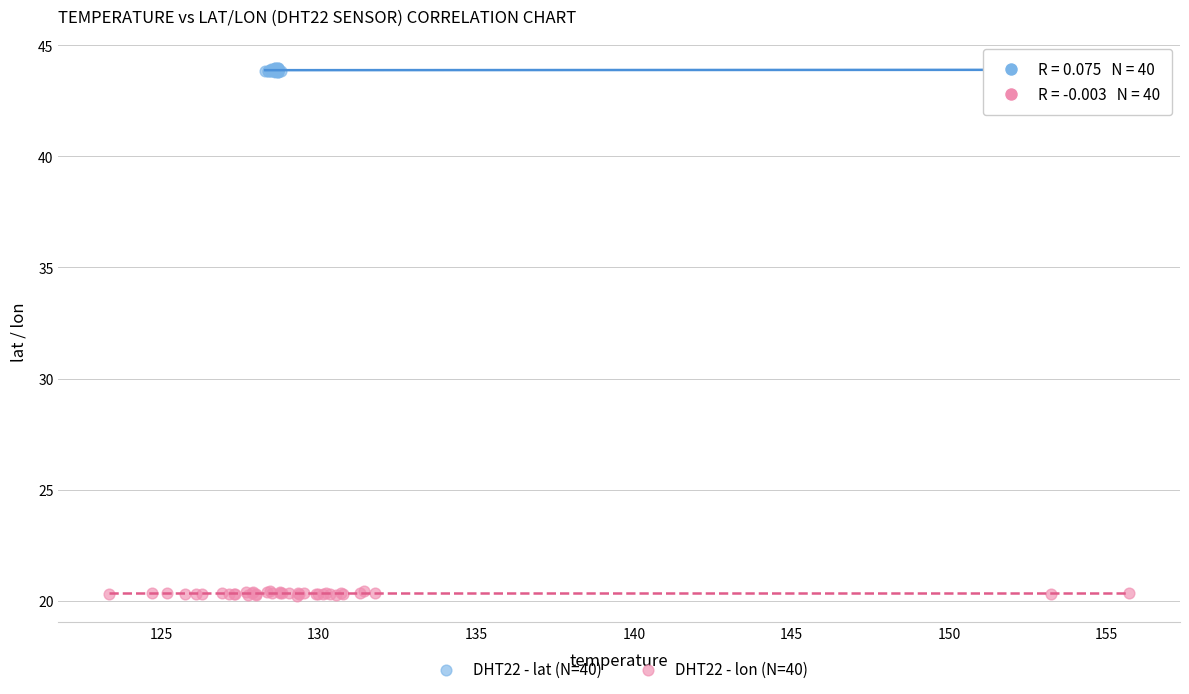

Which series reaches the minimum Y coordinate?

DHT22 - lon (N=40)